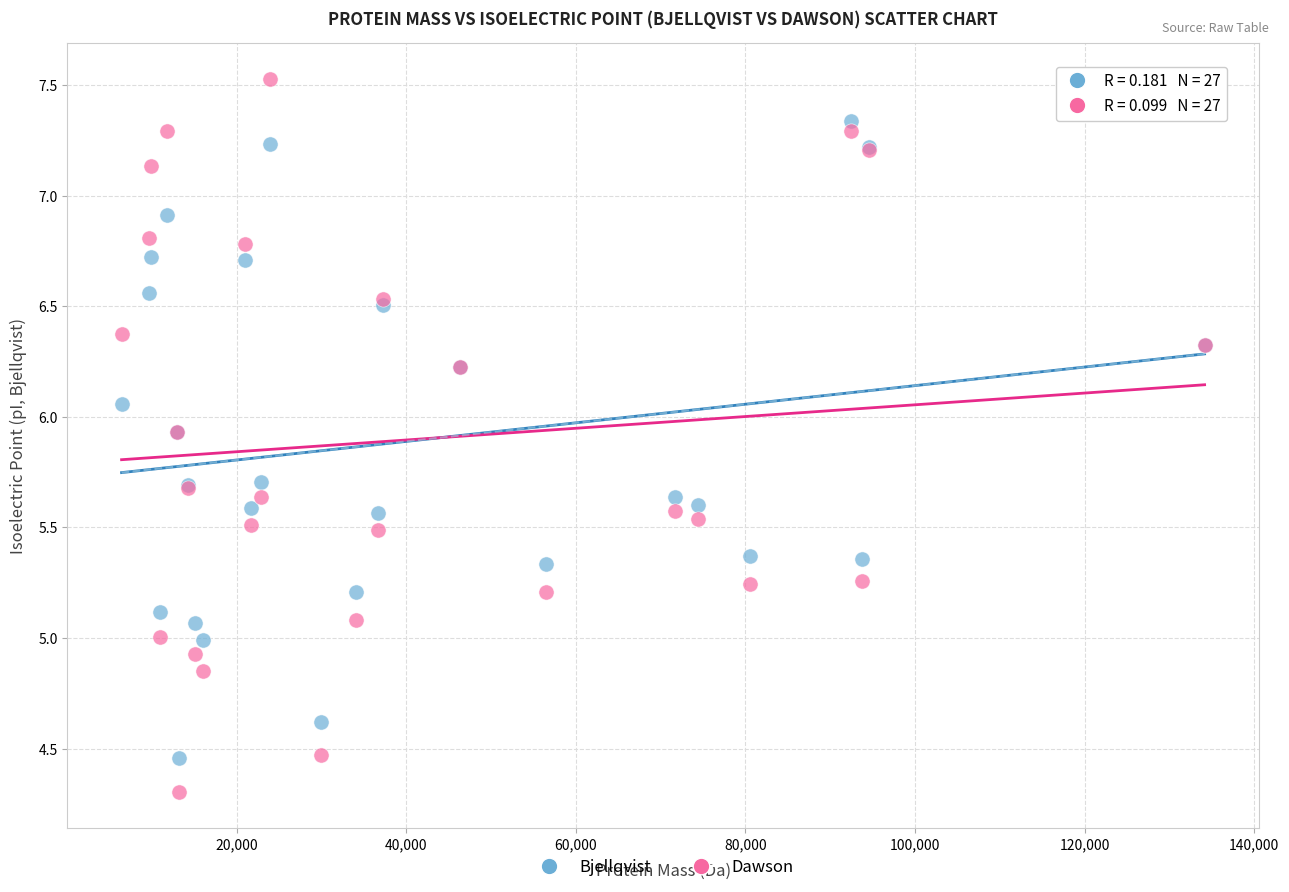

What are all the series names shown in the legend?

Bjellqvist, Dawson